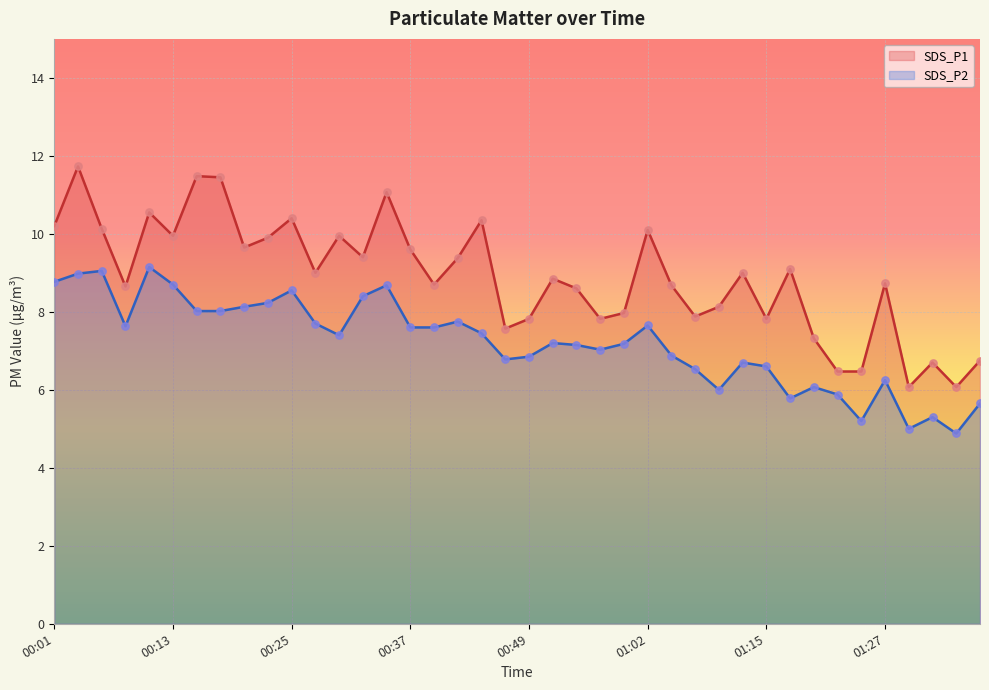

Which series contains the lowest Y value?

SDS_P2